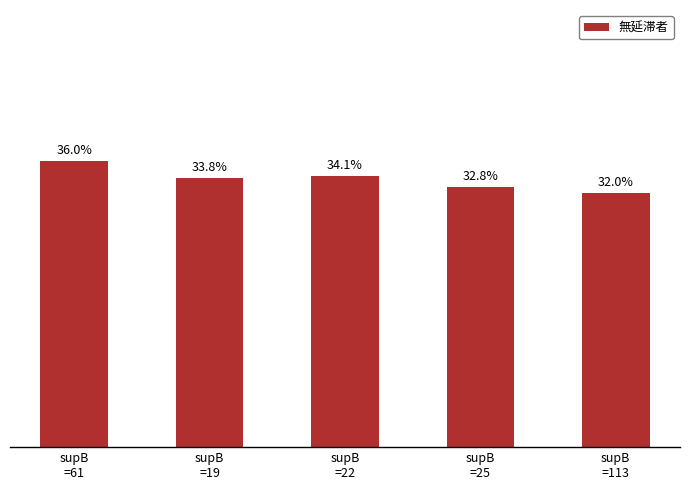

What is the label of the 2nd bar from the right?

supB
=25